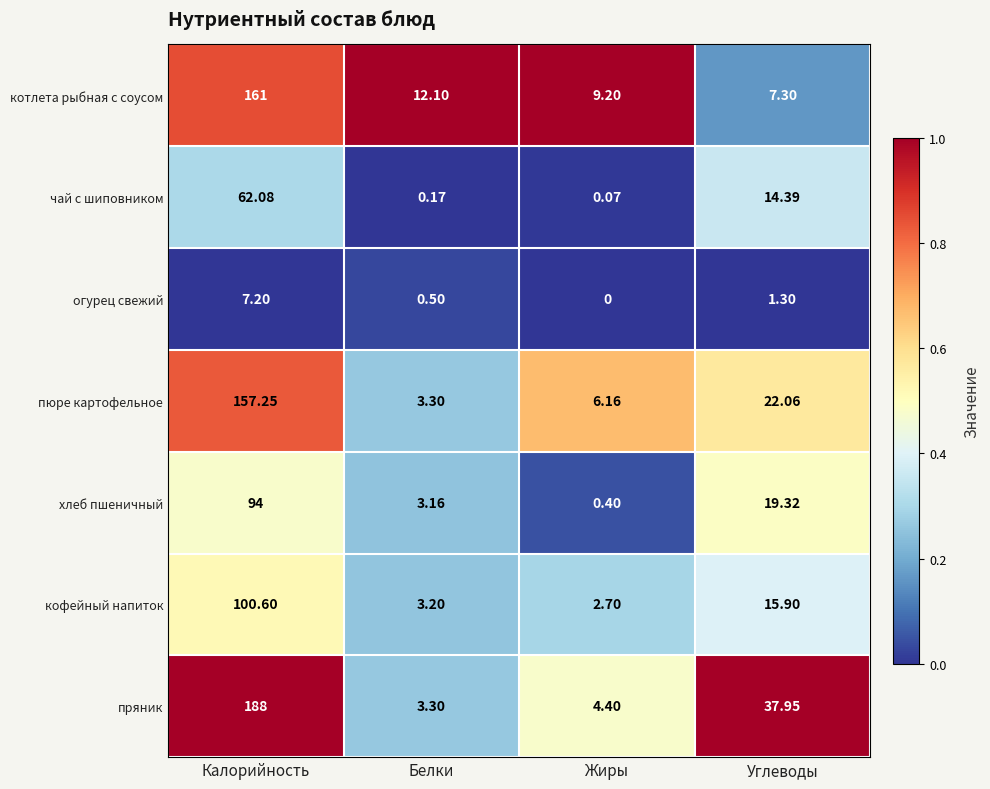

Which series changed the most between Белки and Жиры?

котлета рыбная с соусом